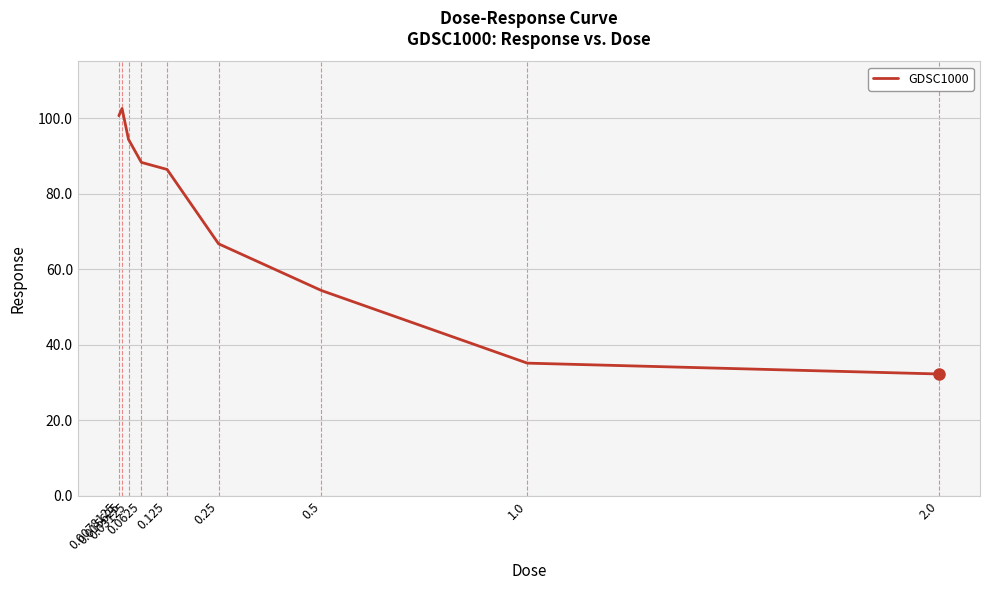

Which has a higher value, 0.03125 or 1.0?

0.03125